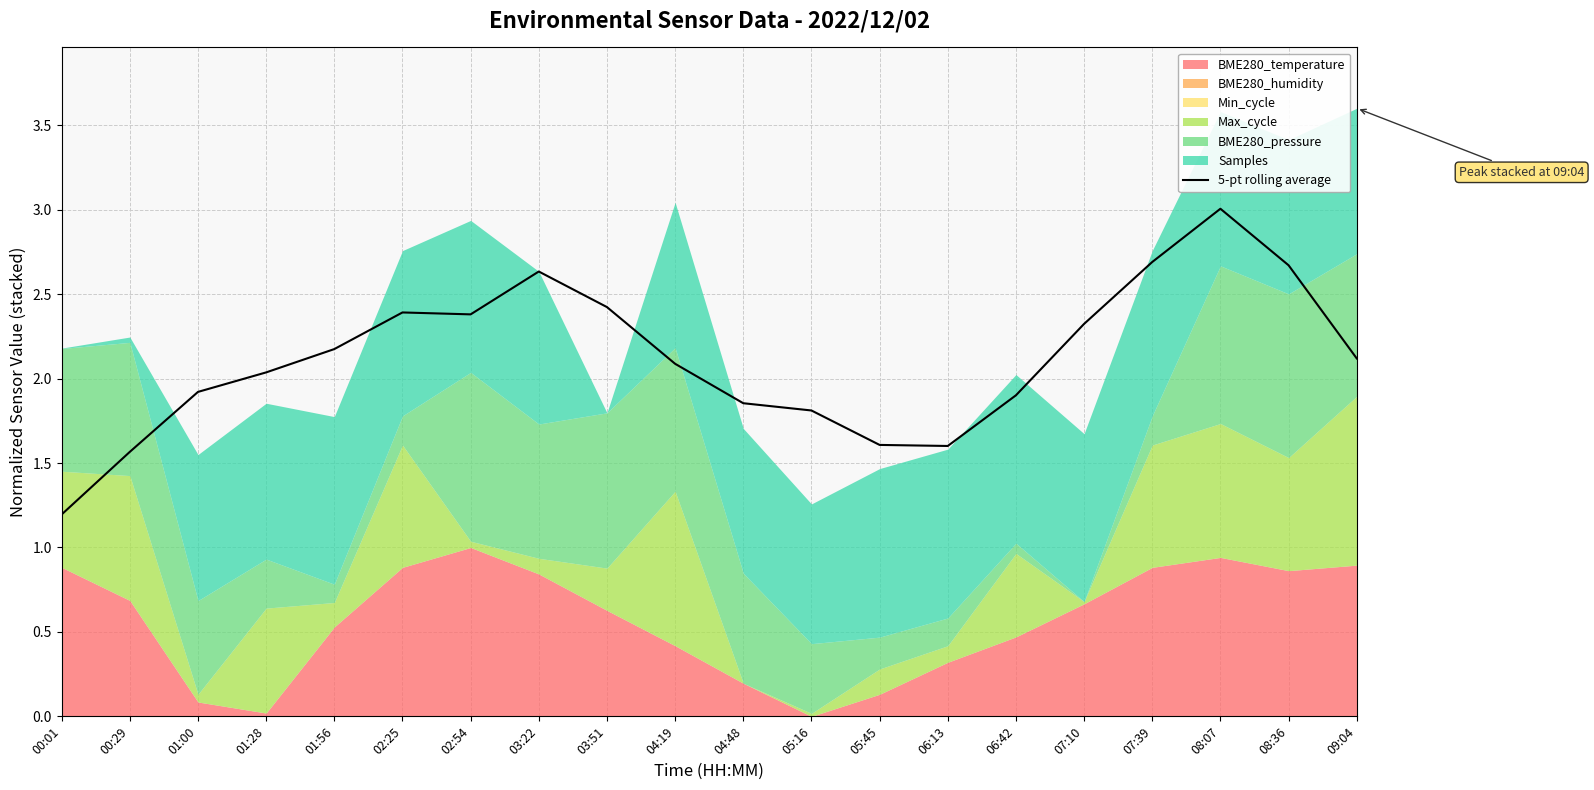

What is the average value?

2.1